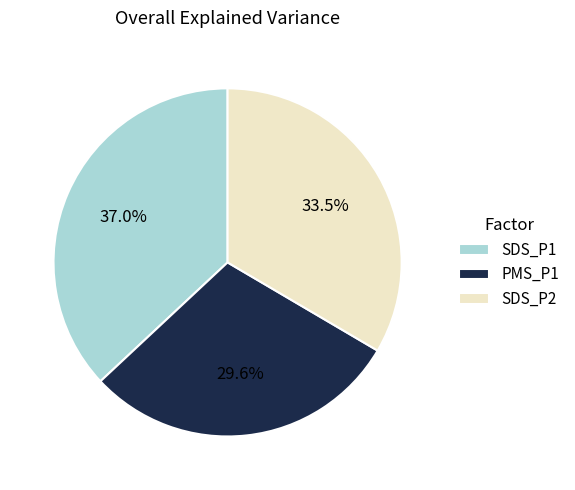

Does PMS_P1 represent more than half of the total?

No